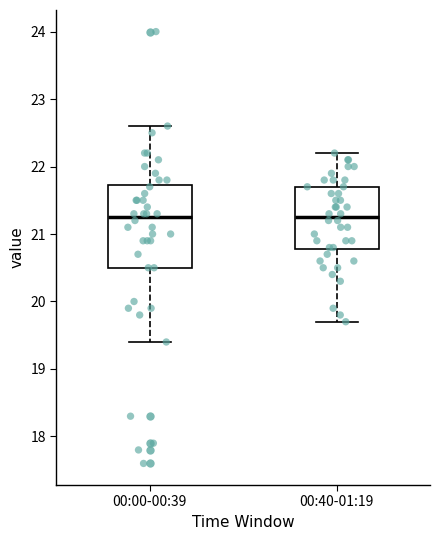

Comparing the boxes themselves (not the whiskers), which one is the tallest?

00:00-00:39